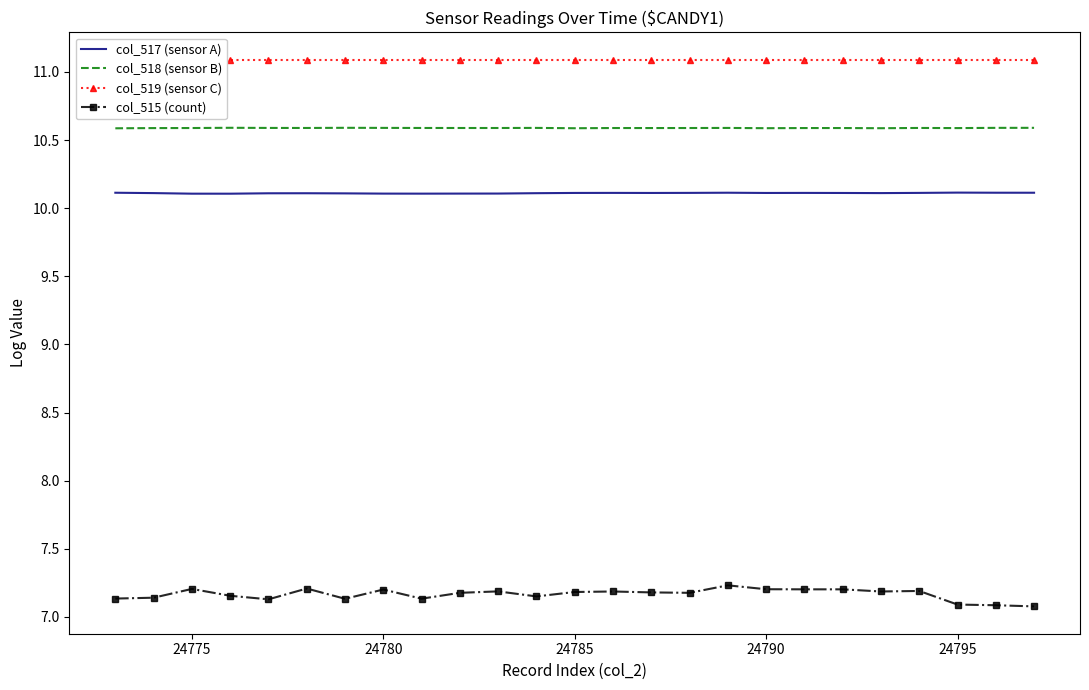

In col_515 (count), how many points are higher than both neighbors (excluding endpoints)?

7